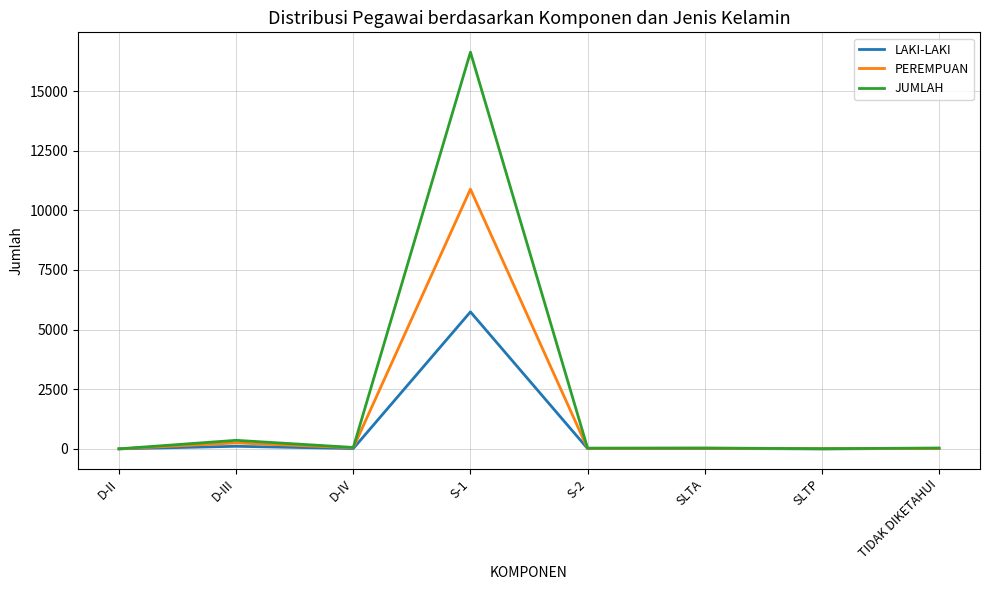

Rank the series by their maximum value, from lowest to highest.

LAKI-LAKI, PEREMPUAN, JUMLAH